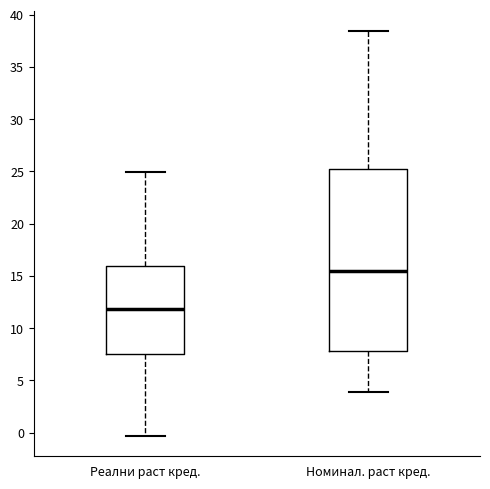

Where is the lower edge of the box for Номинал. раст кред. on the y-axis? The values are not printed on the chart, so give them approximately, as read against the axis.

8.0